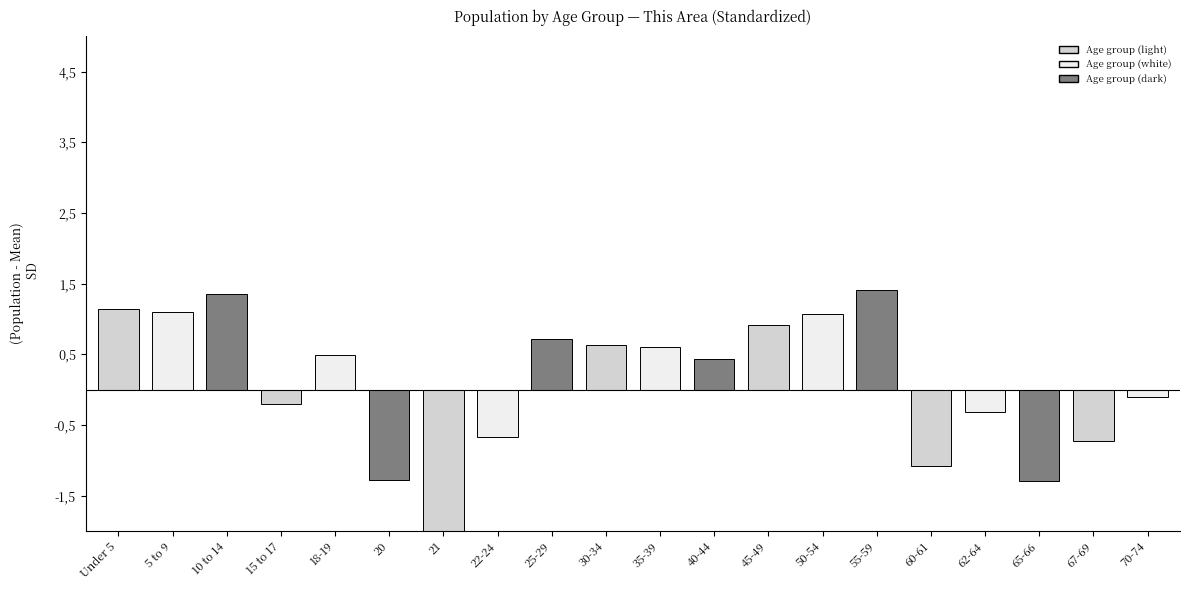

Are the bars horizontal?

No